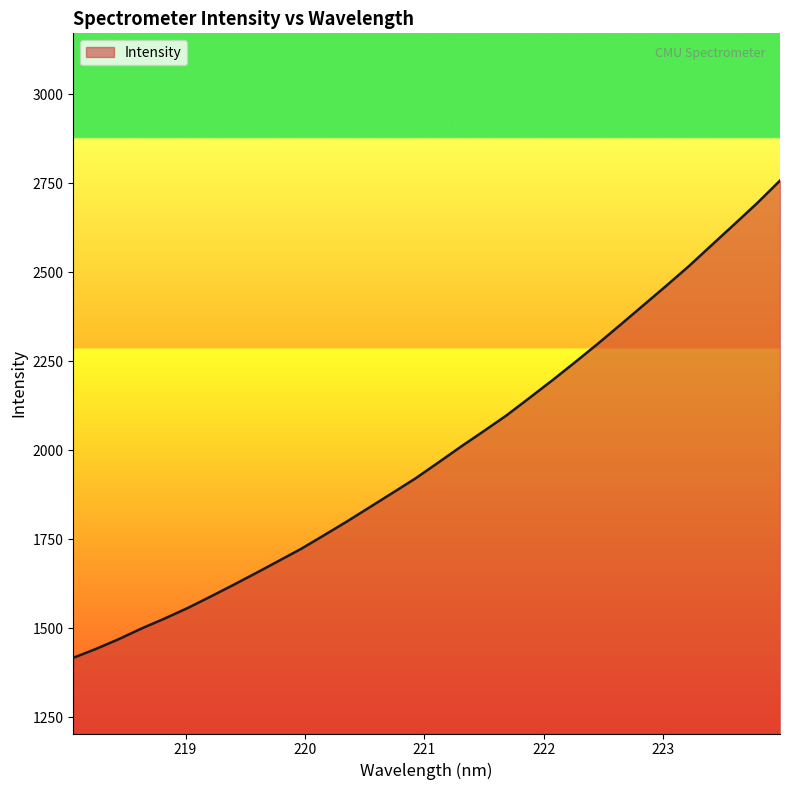

How many lines are shown in the chart?

1